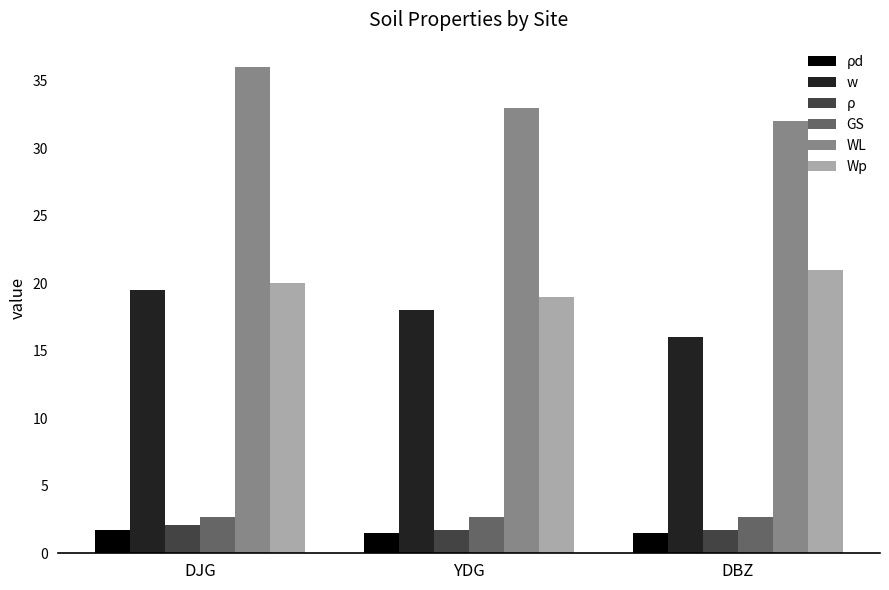

What are all the series names shown in the legend?

ρd, w, ρ, GS, WL, Wp